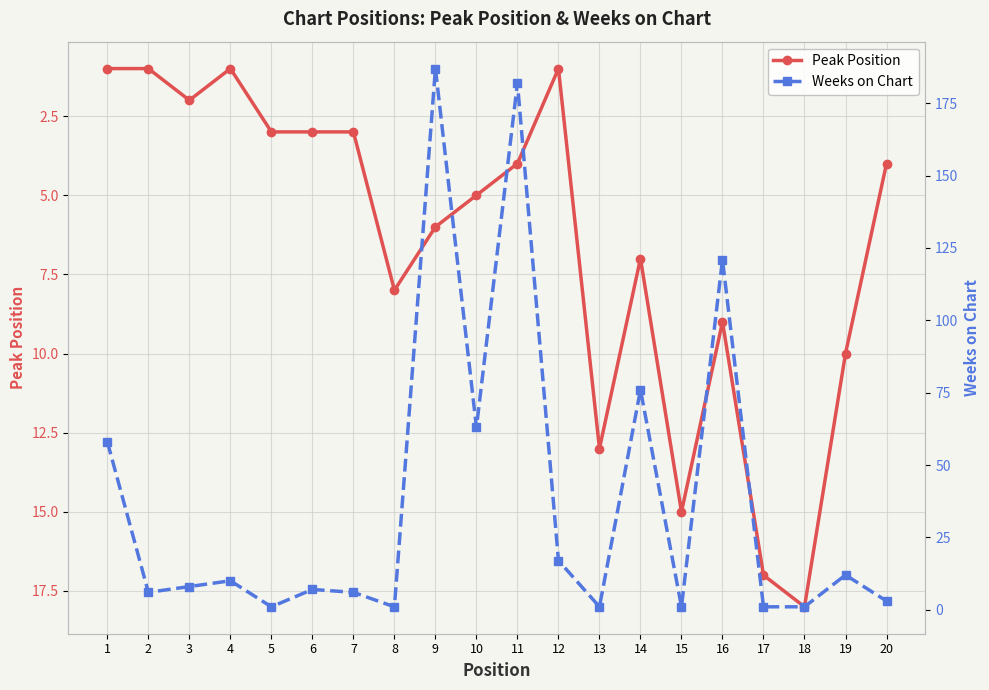

Rank the categories by Peak Position value from lowest to highest.

1, 2, 4, 12, 3, 5, 6, 7, 11, 20, 10, 9, 14, 8, 16, 19, 13, 15, 17, 18